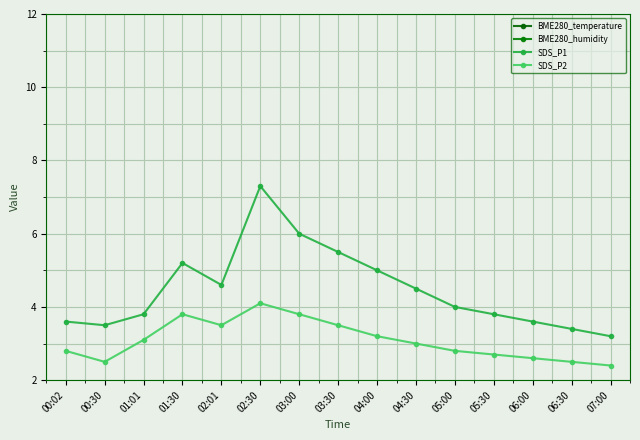

What value does the BME280_temperature series have at 04:00?

13.6